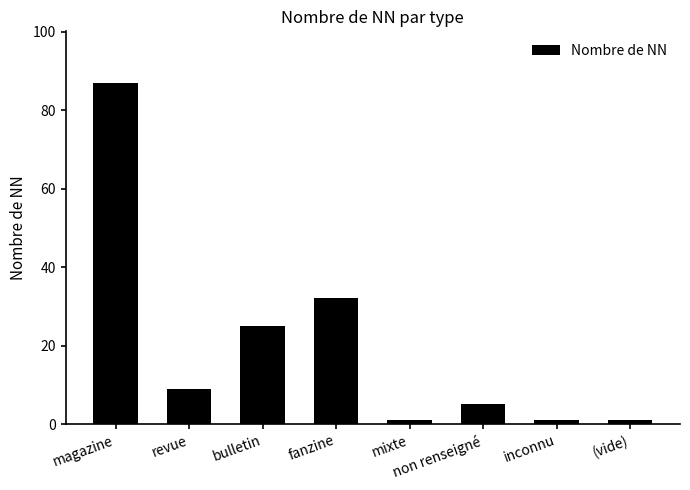

How many data points does each series have?

8